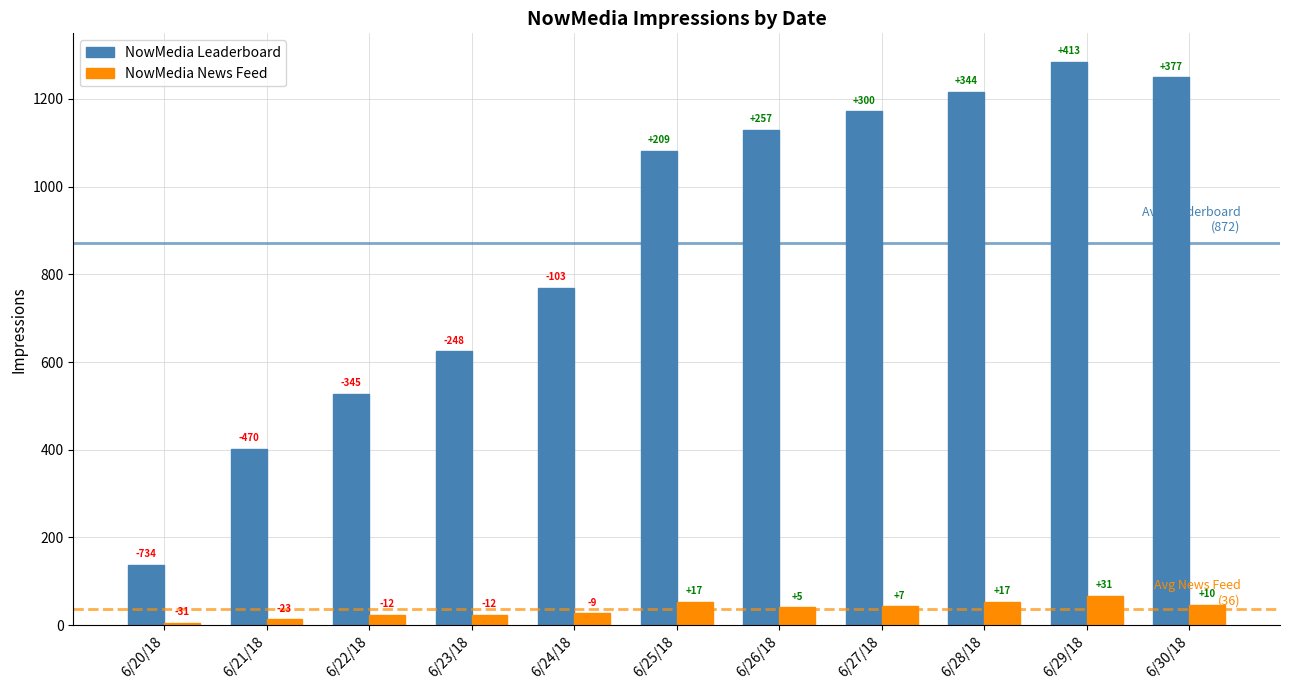

Are the bars horizontal?

No